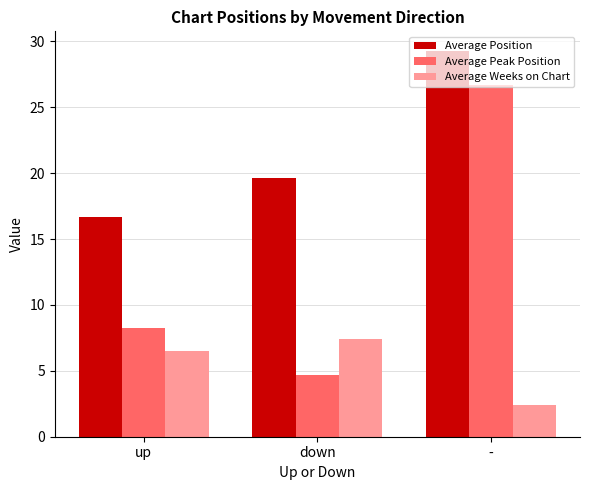

What is the lowest value of the Average Peak Position series?

4.7